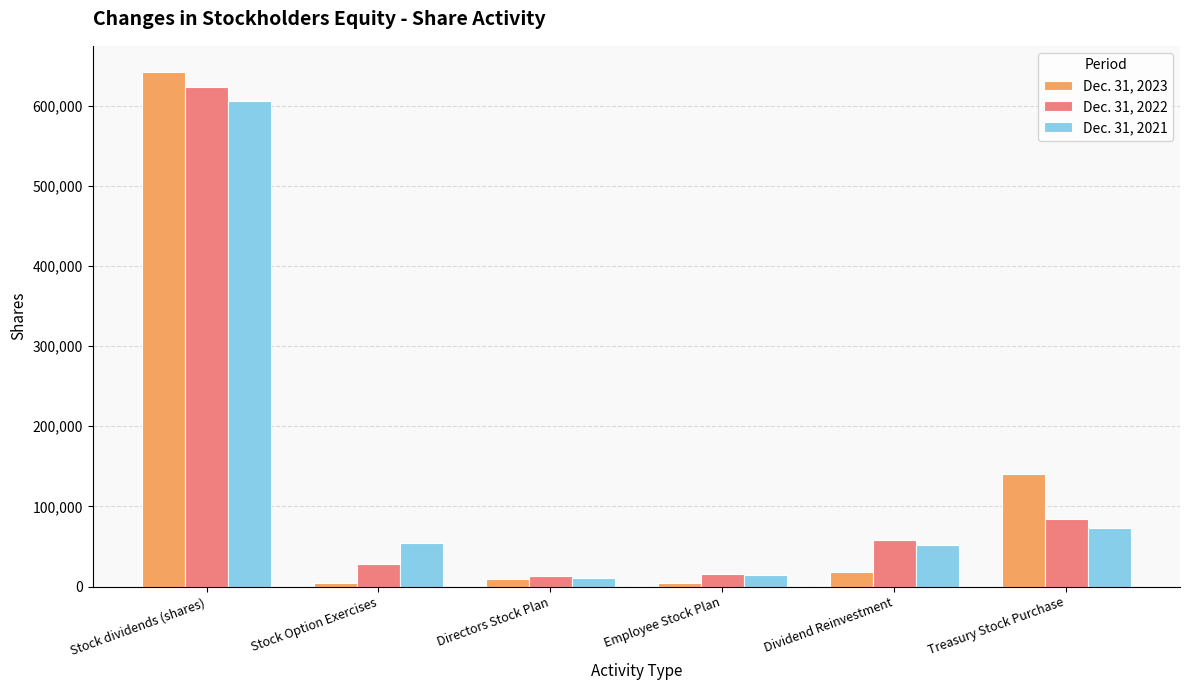

What value does the Dec. 31, 2021 series have at Treasury Stock Purchase?

73555